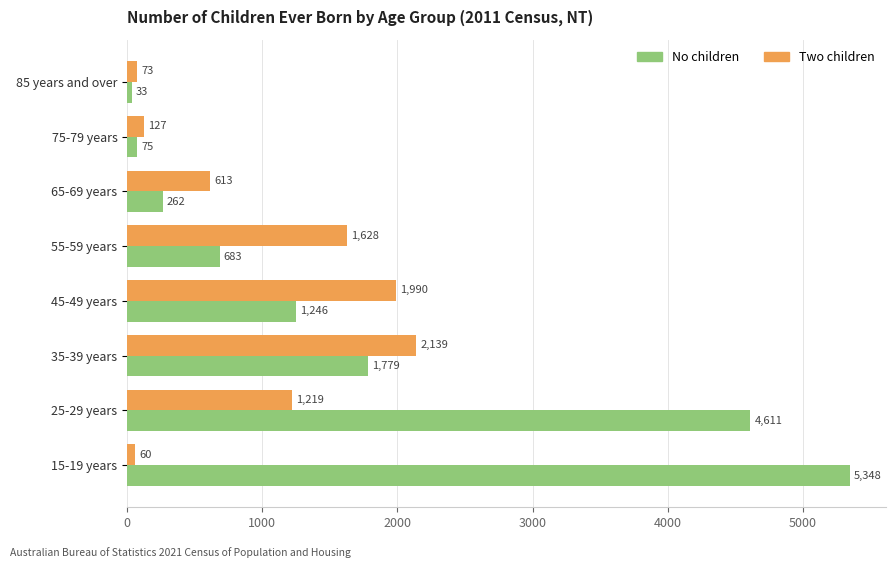

What is the sum of the No children values at 75-79 years and 65-69 years?

337